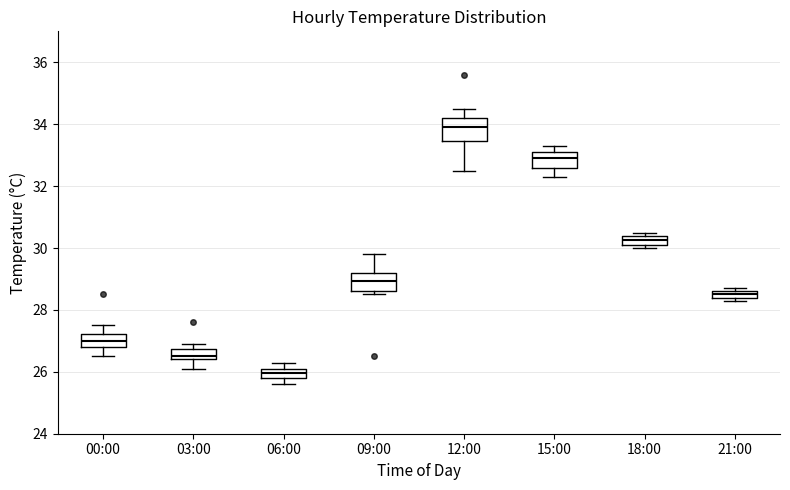

Which box has the highest median line?

12:00